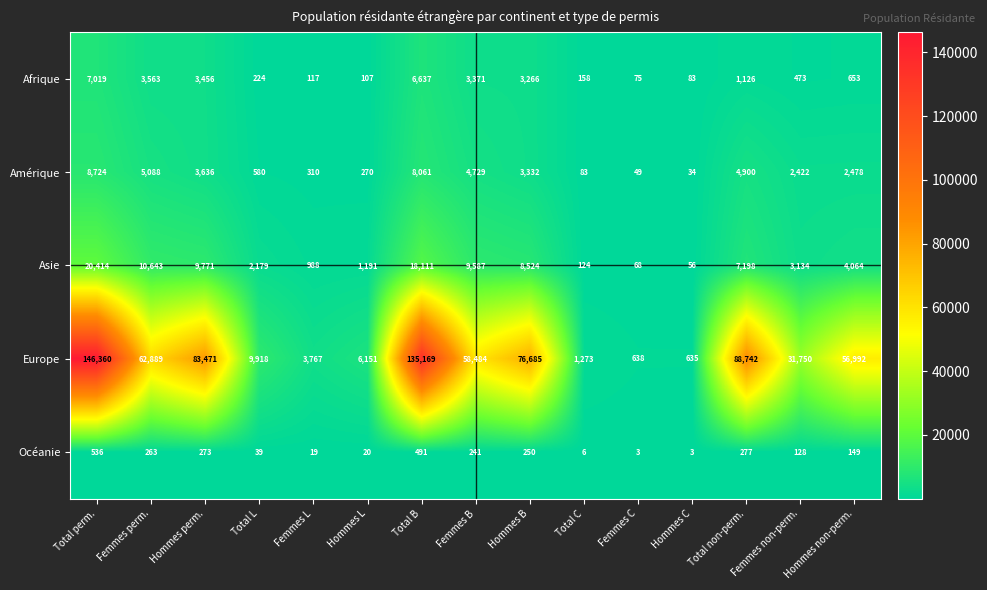

List the series in order of their peak value, highest first.

Europe, Asie, Amérique, Afrique, Océanie